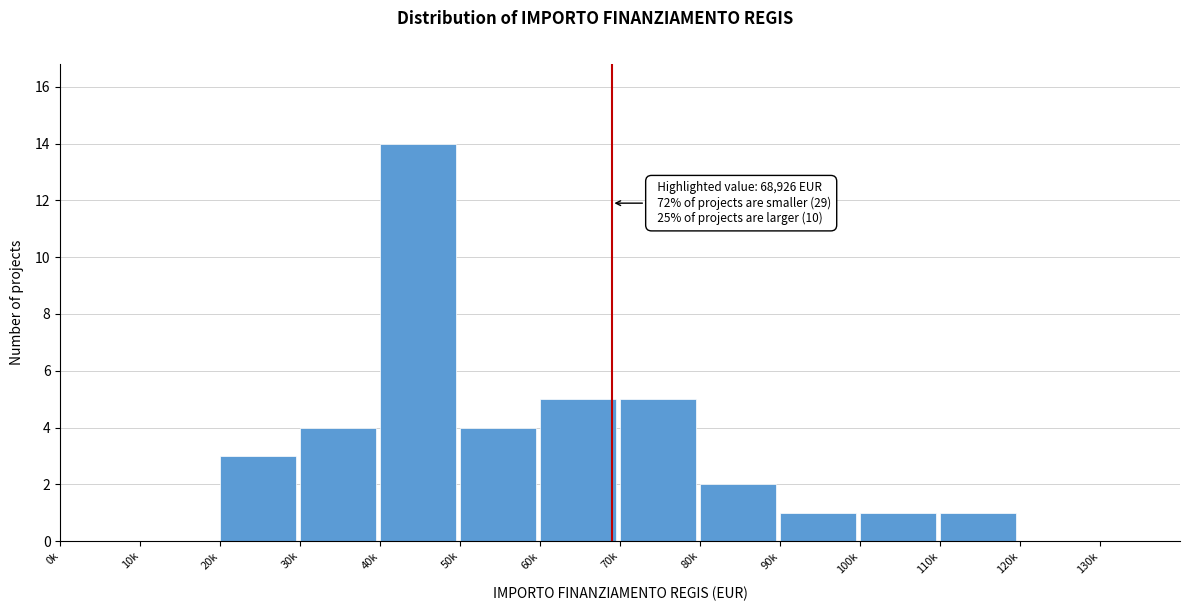

Reading left to right, transcribe all the data shown in this chart.

0k=0	10k=0	20k=3	30k=4	40k=14	50k=4	60k=5	70k=5	80k=2	90k=1	100k=1	110k=1	120k=0	130k=0